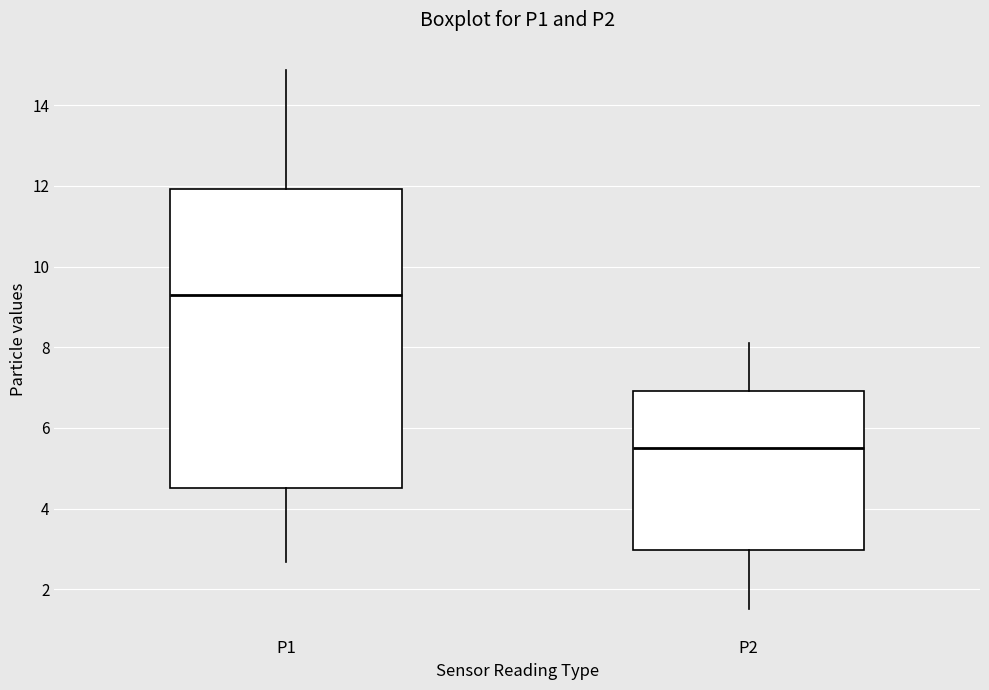

Which box has the lowest median line?

P2